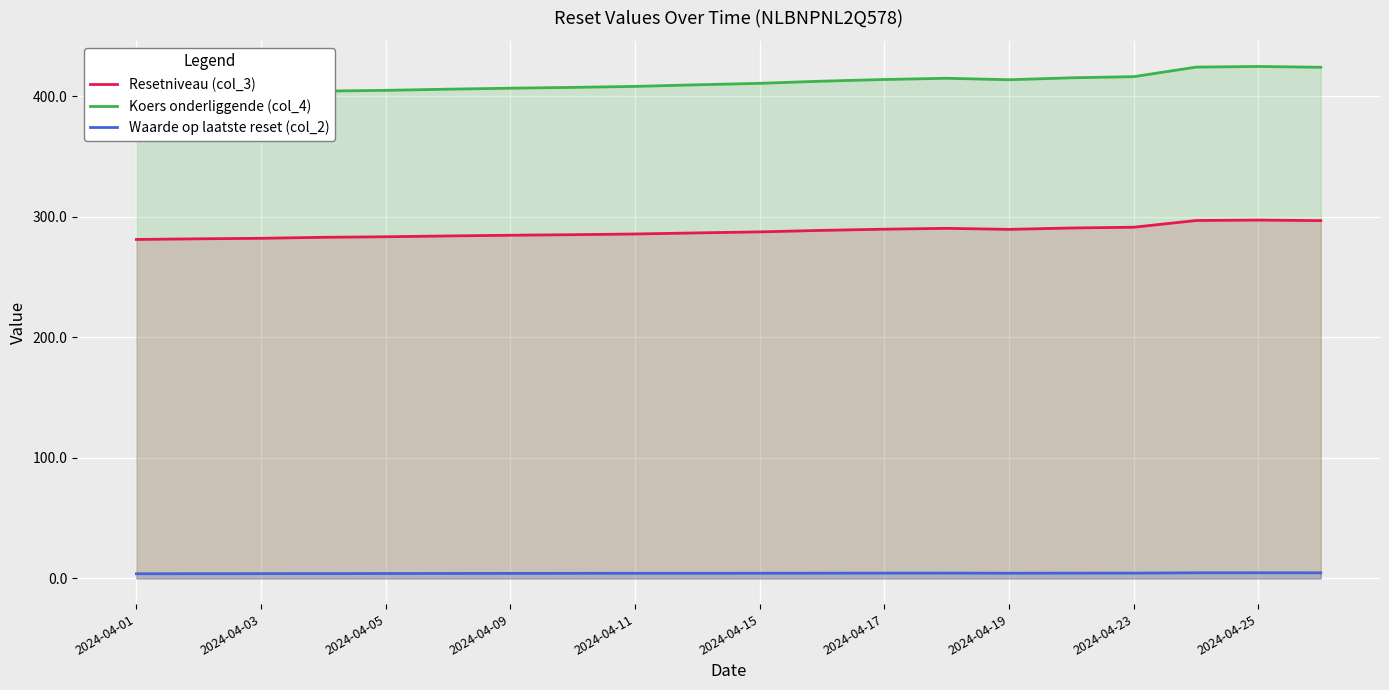

Reading left to right, what are all the values shown in this chart?

Resetniveau (col_3): 281.1	281.6	282.1	282.9	283.3	284.0	284.6	285.1	285.6	286.5	287.4	288.6	289.6	290.3	289.5	290.6	291.2	296.8	297.2	296.7
Koers onderliggende (col_4): 401.6	402.3	402.9	404.1	404.7	405.7	406.5	407.2	408.0	409.3	410.5	412.3	413.7	414.7	413.5	415.1	416.1	424.0	424.5	423.9
Waarde op laatste reset (col_2): 3.9	4.0	4.0	4.1	4.1	4.2	4.2	4.3	4.3	4.3	4.3	4.4	4.5	4.5	4.4	4.4	4.5	4.7	4.7	4.7